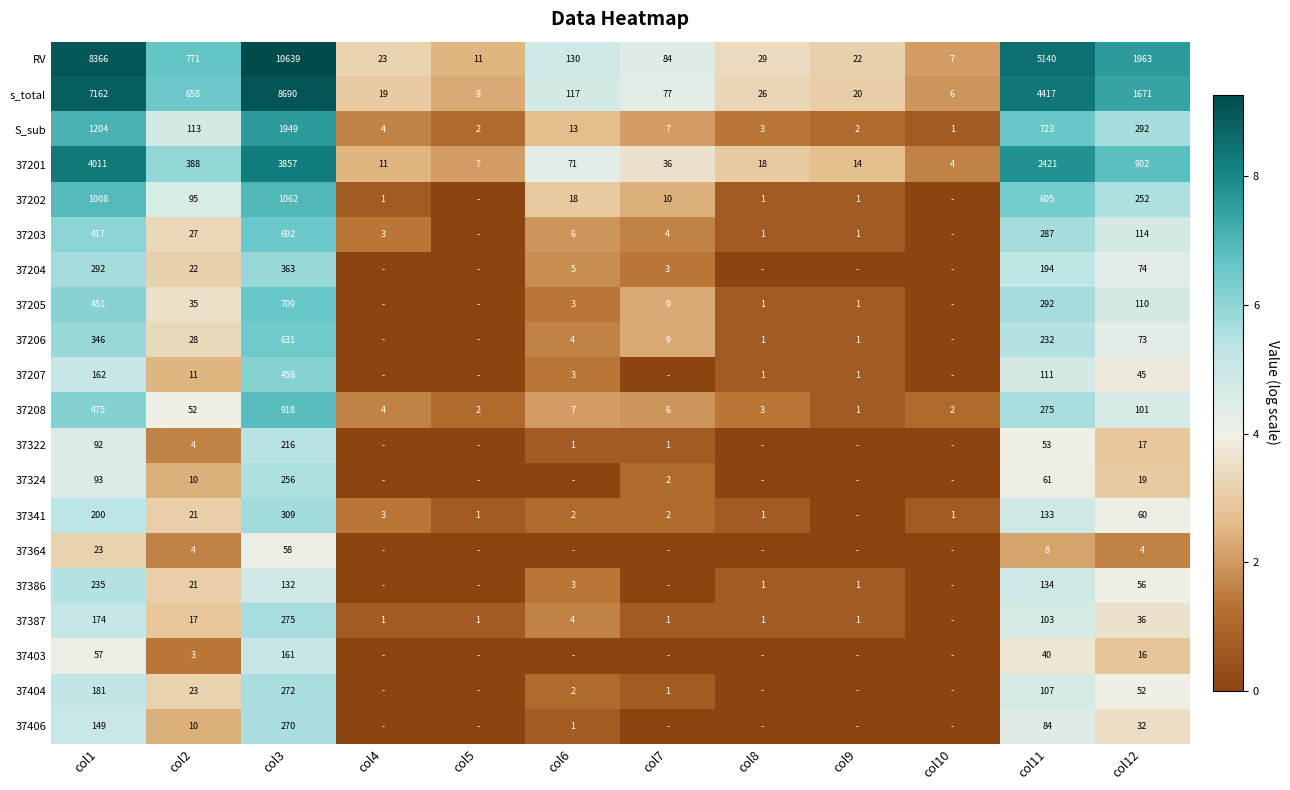

At which category is the sum across all series the highest?

col3